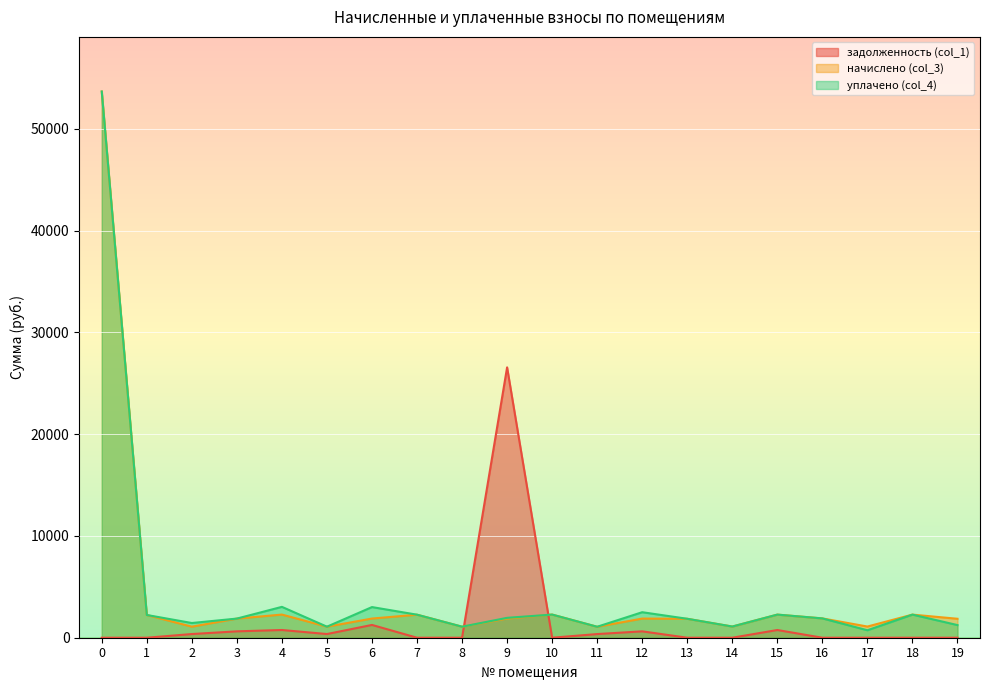

At which category does задолженность (col_1) reach its first local valley?

5